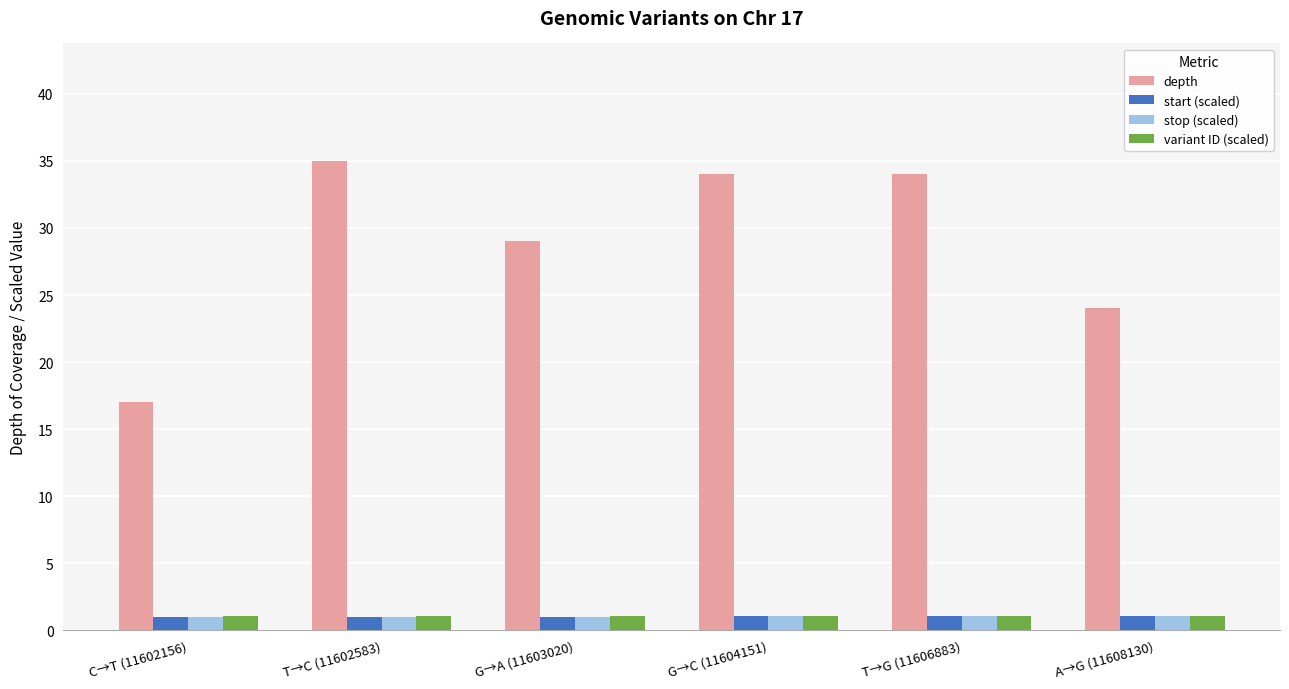

What is the label of the 5th bar from the left?

T→G (11606883)